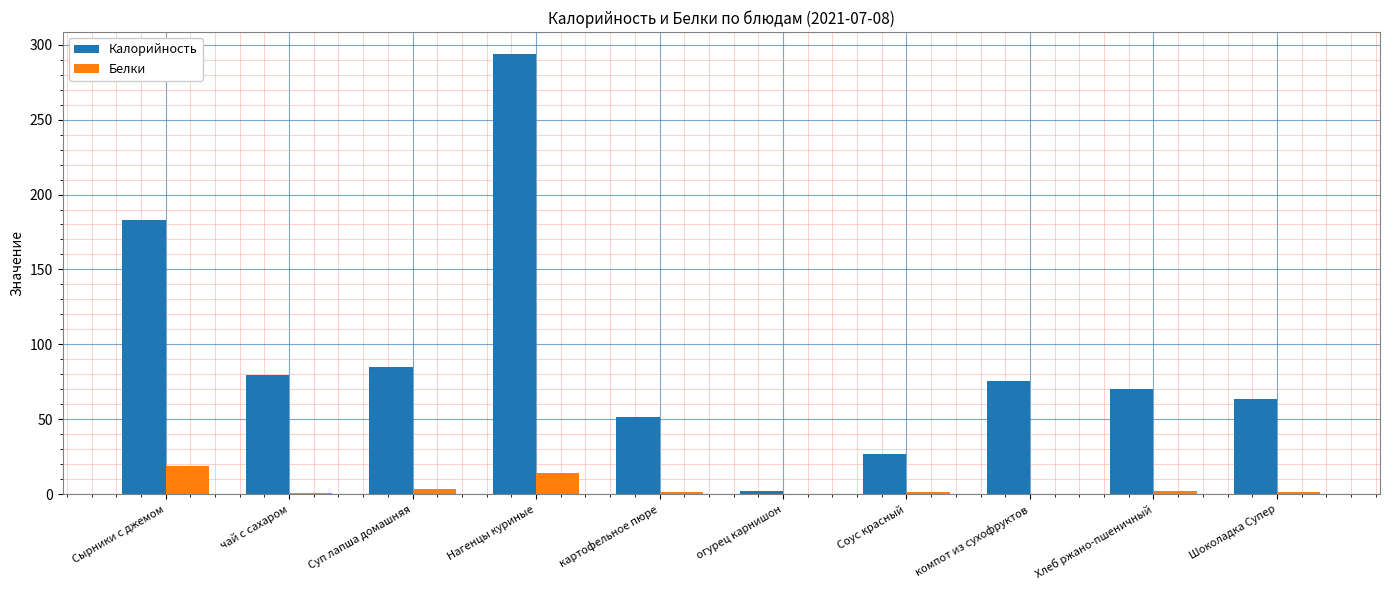

Is the value of Калорийность at картофельное пюре greater than the value of Белки at Сырники с джемом?

Yes